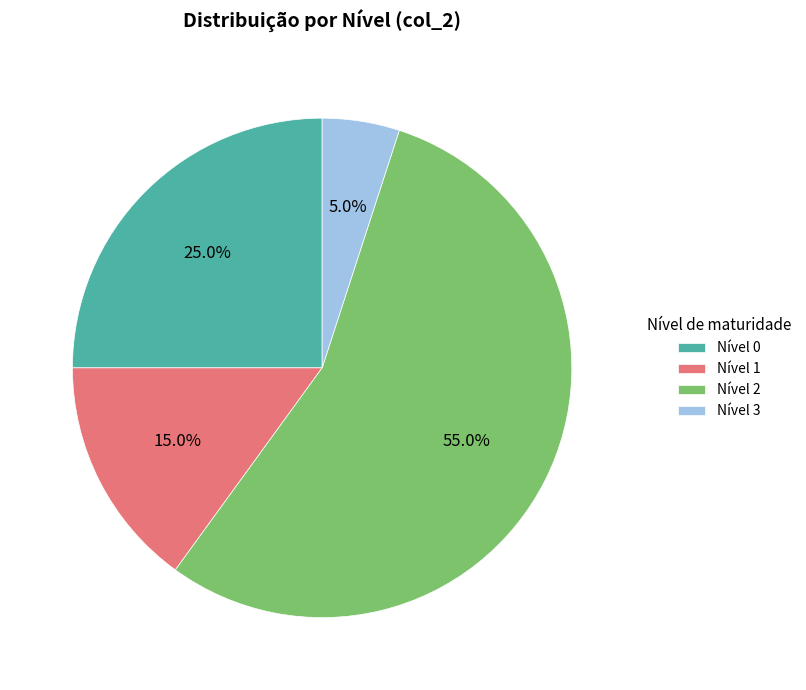

To the nearest percent, what portion does Nível 0 represent?

25%